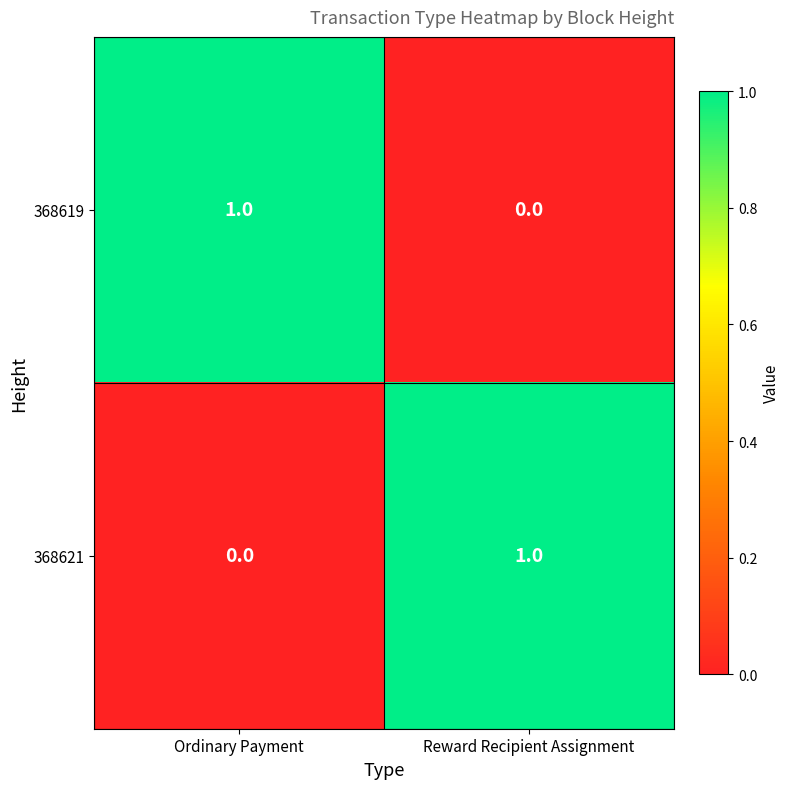

True or false: 368621 has a value of 1 at Reward Recipient Assignment.

True